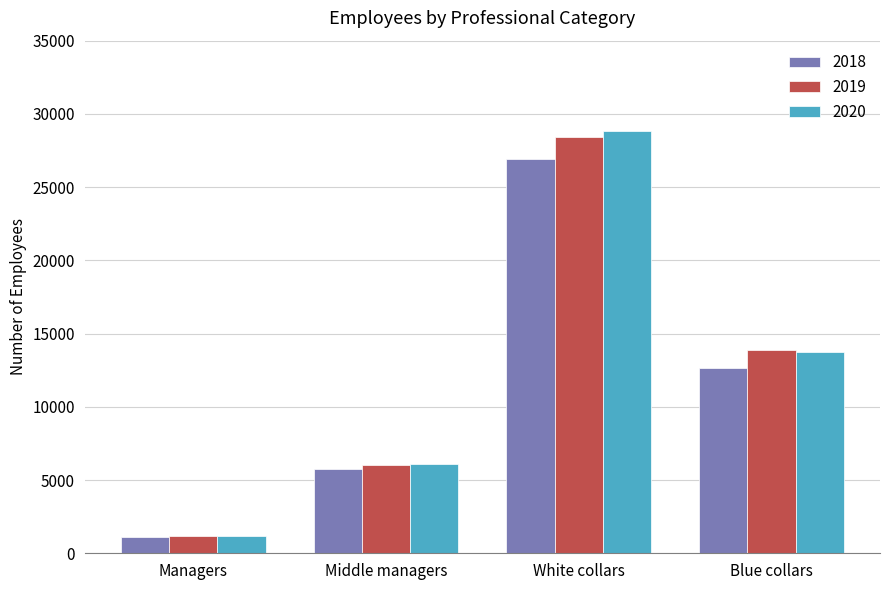

Which series changed the most between Middle managers and White collars?

2020